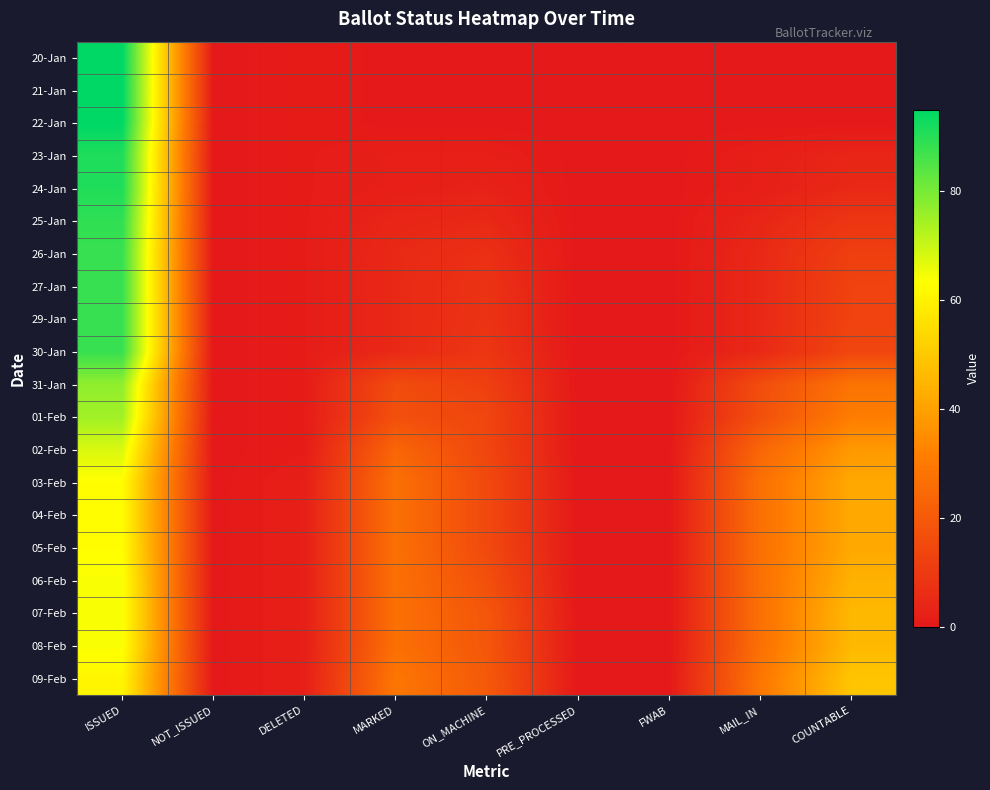

What is the difference between the highest and lowest values at DELETED?

1